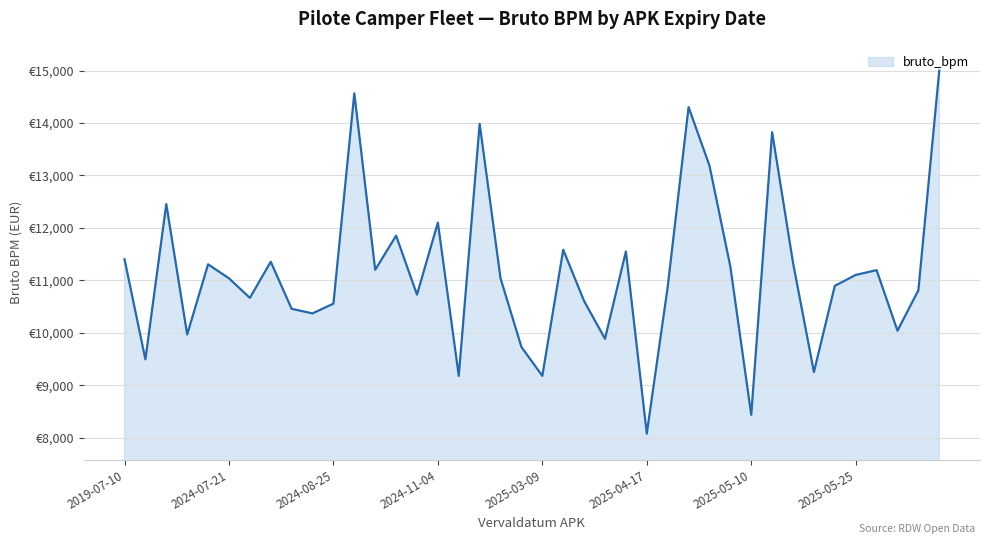

What is the average value?

11145